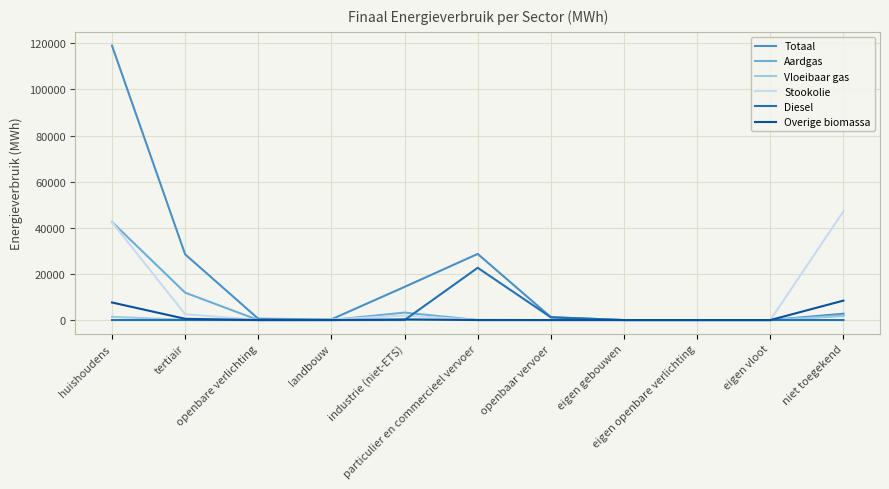

Which series has the widest spread of values?

Totaal